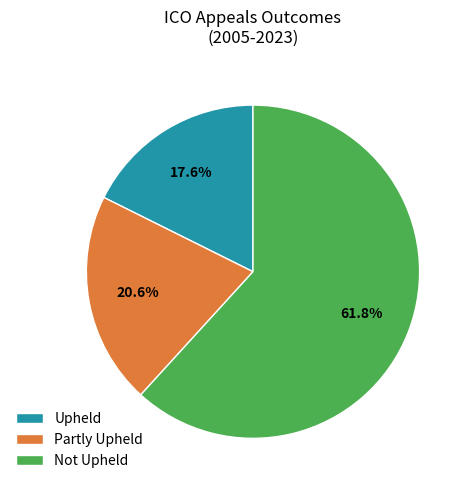

What is the total percentage of Partly Upheld and Upheld?

38.2%